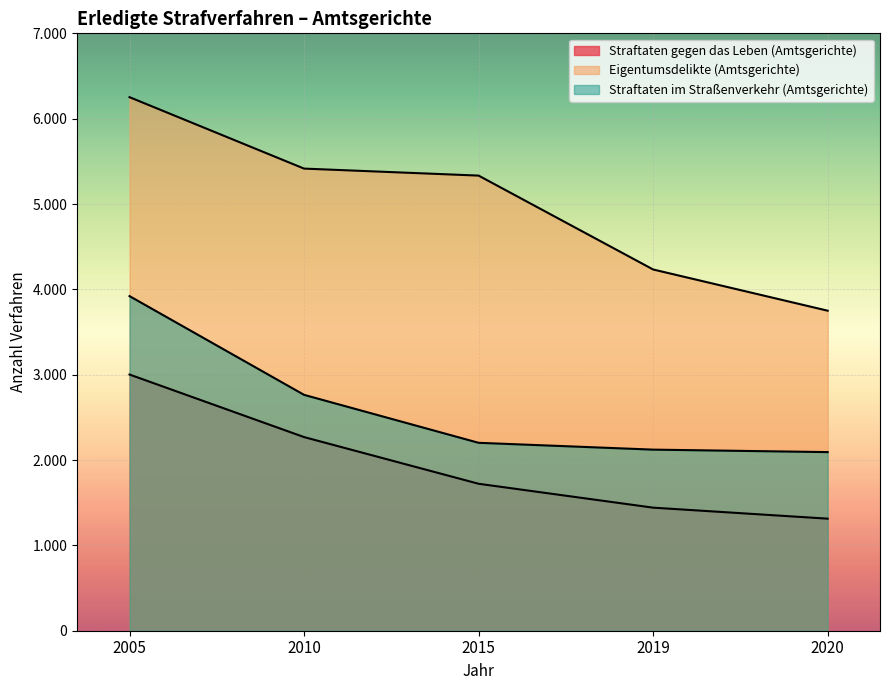

Where does the Eigentumsdelikte (Amtsgerichte) series first go above 5333?

2005